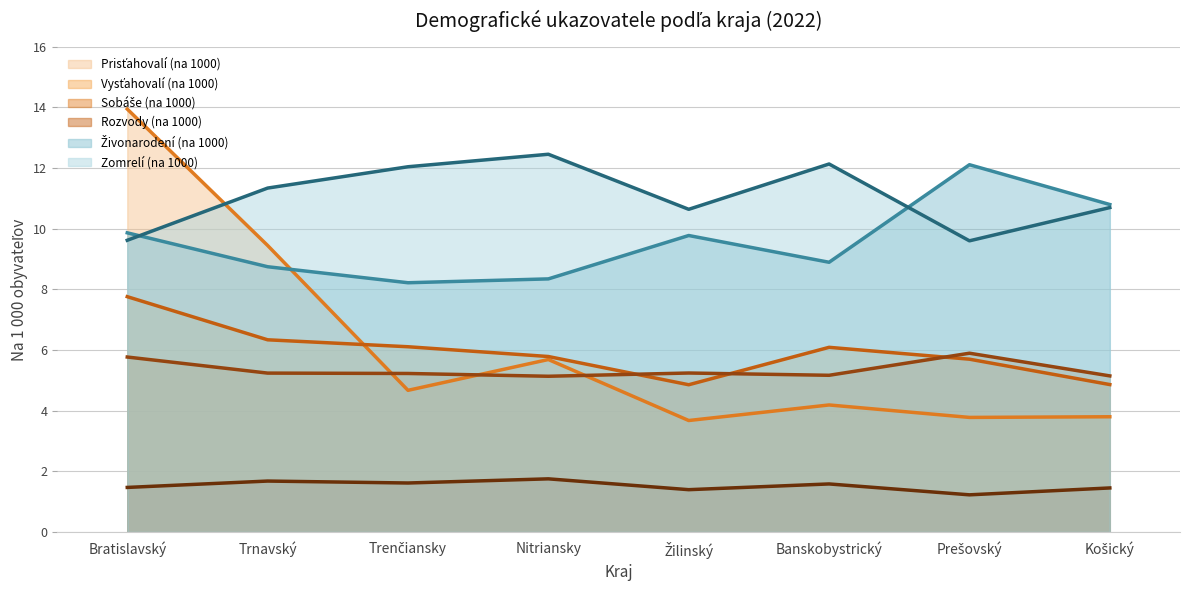

At how many categories does at least one series exceed 2?

8